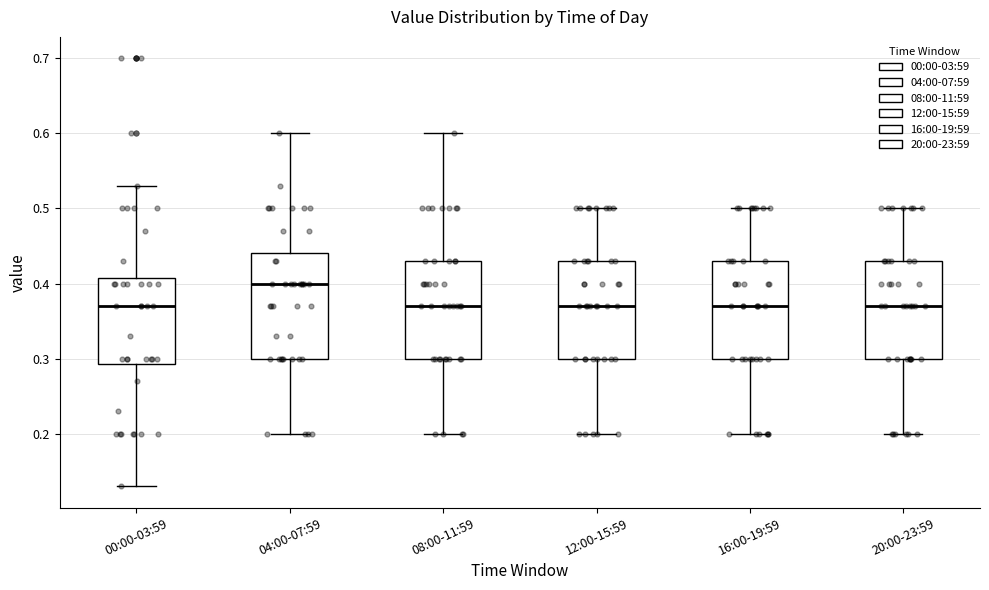

Where does the lower whisker of the box for 00:00-03:59 end on the y-axis? The values are not printed on the chart, so give them approximately, as read against the axis.

0.13